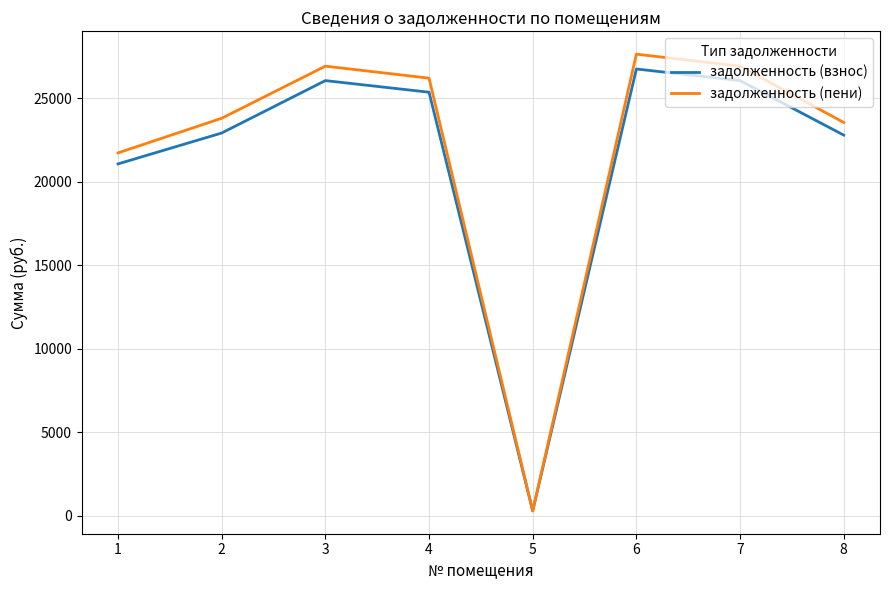

Which series has the largest total across all categories?

задолженность (пени)